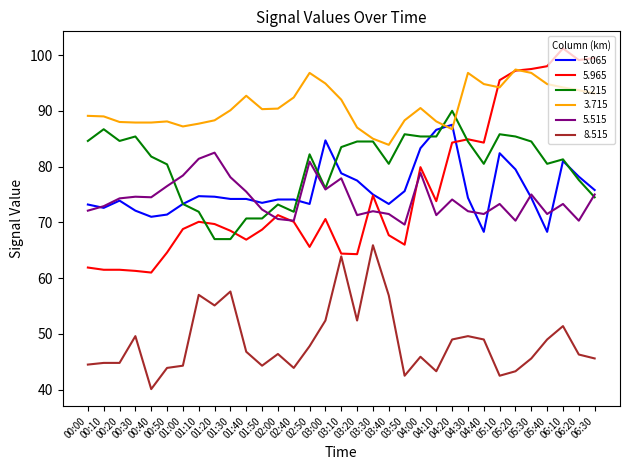

What is the greatest value displayed?

101.2